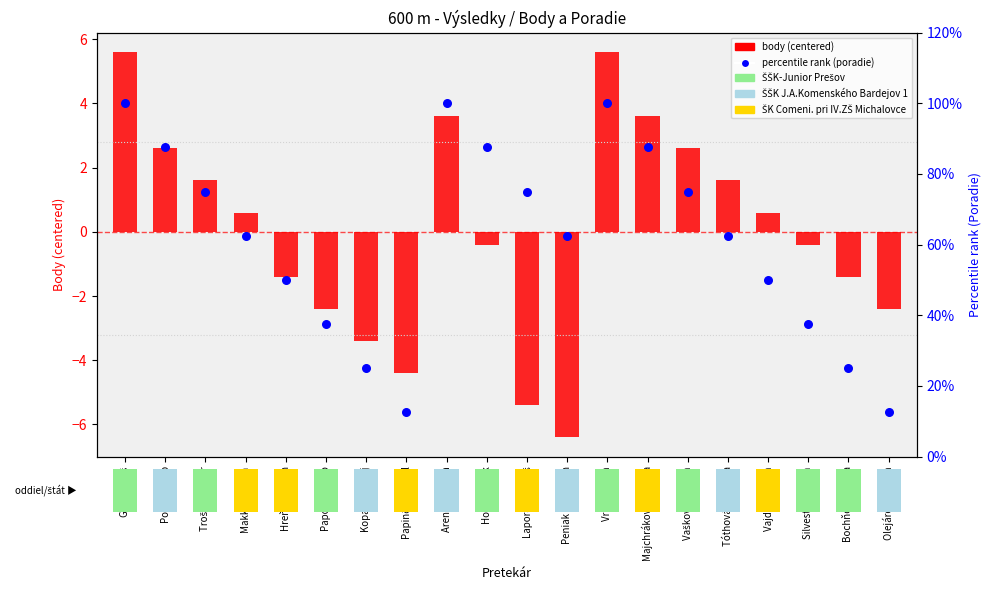

Which series has the widest spread of Y values?

body (centered)